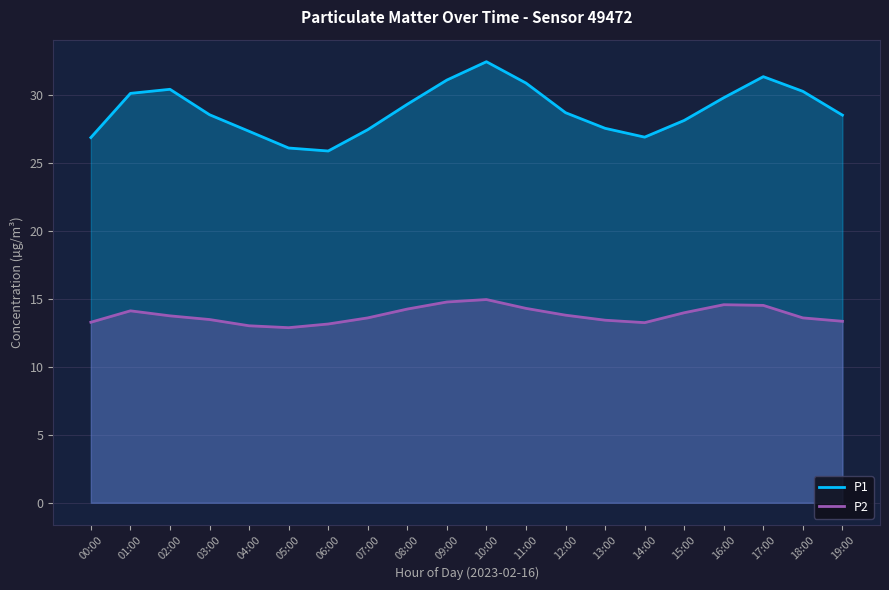

True or false: P1 has a value of 52.0 at 16:00.

False